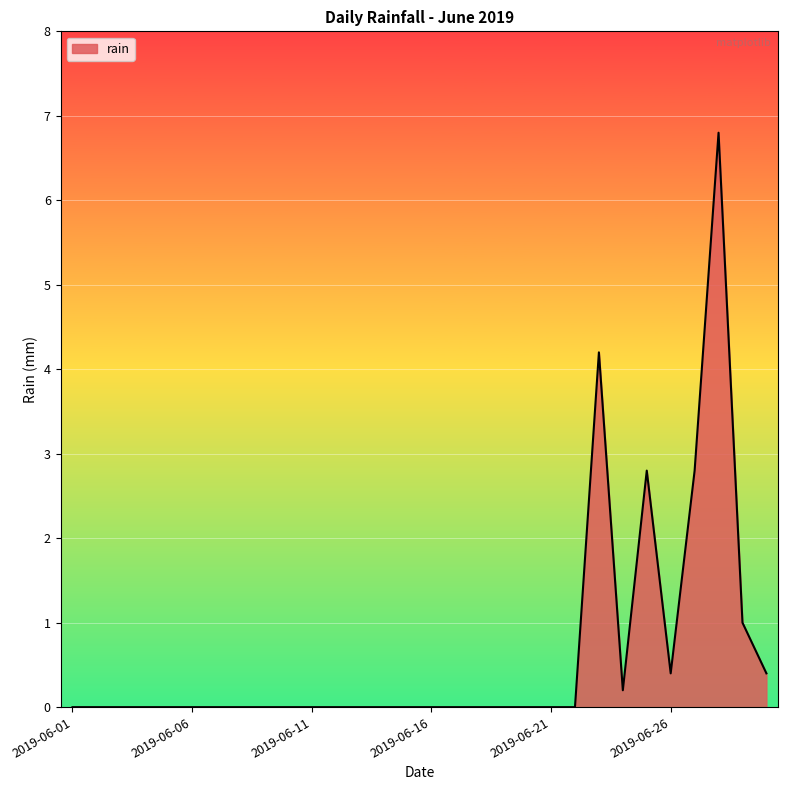

What is the average value?

0.6